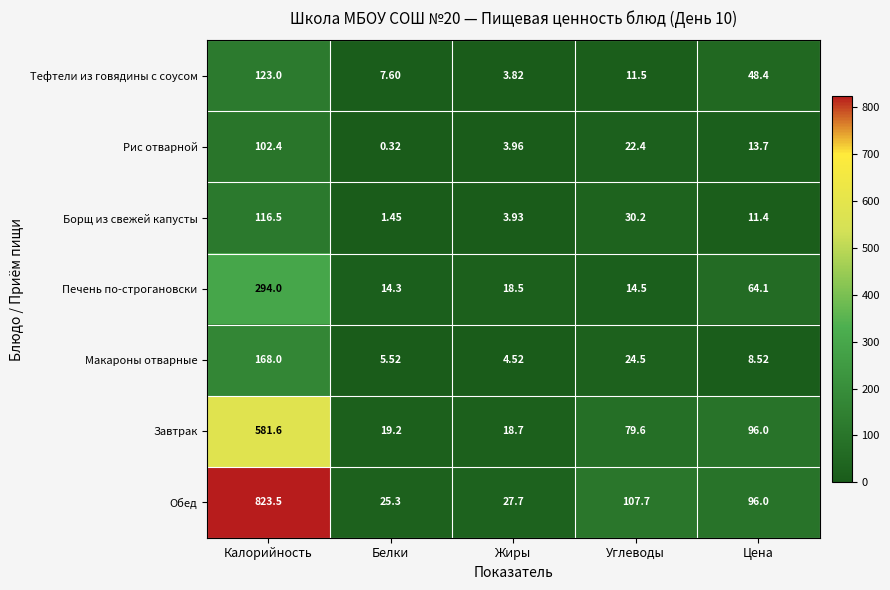

Which series changed the most between Углеводы and Цена?

Печень по-строгановски